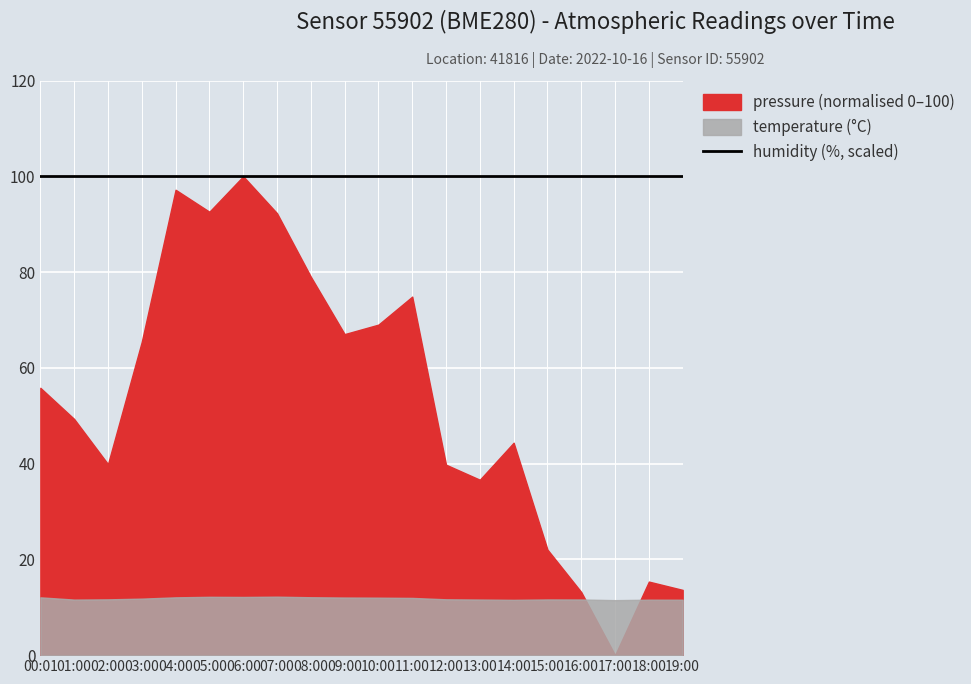

The humidity series shows 132.4 at 12:00. True or false?

False